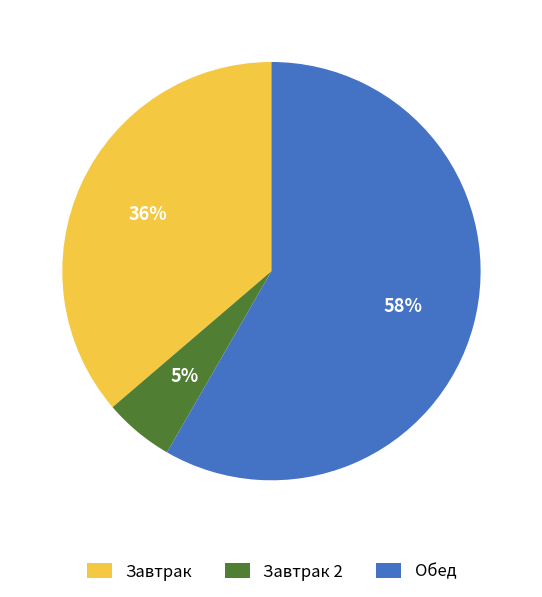

How many segments does this pie chart have?

3